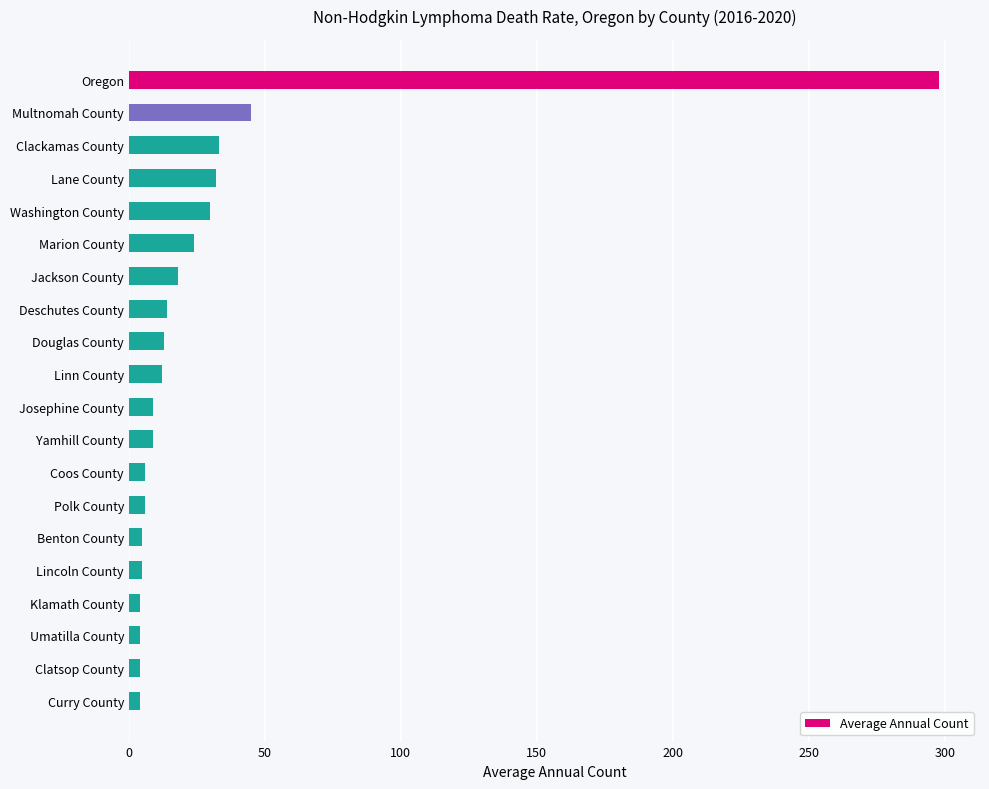

Between Curry County and Douglas County, which is larger?

Douglas County